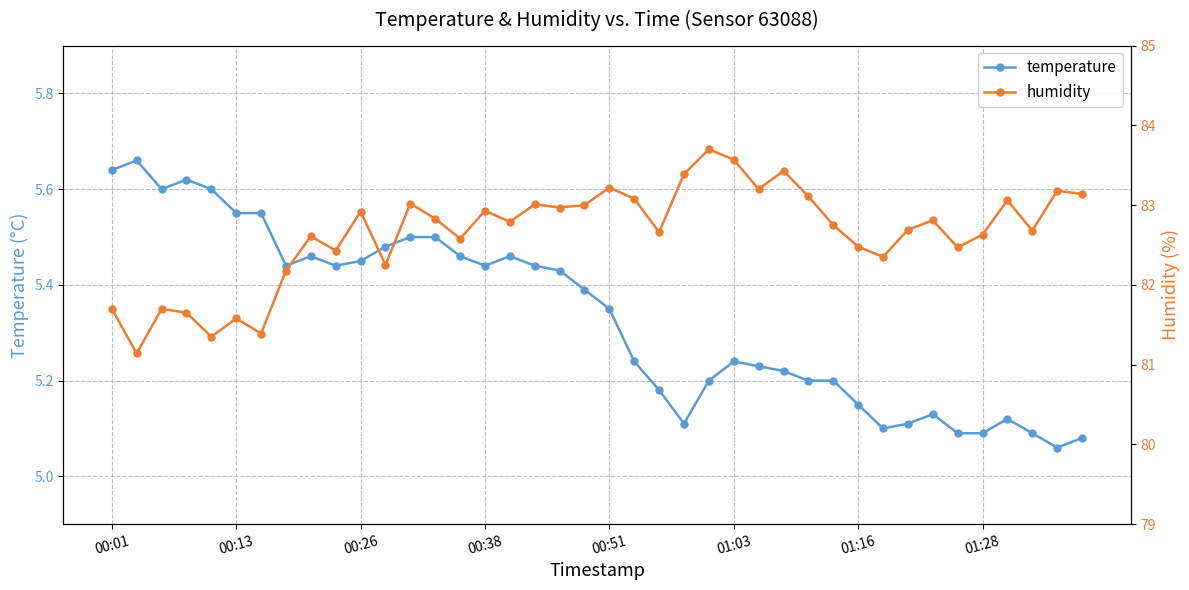

The value of humidity at 33 is 82.8. True or false?

True